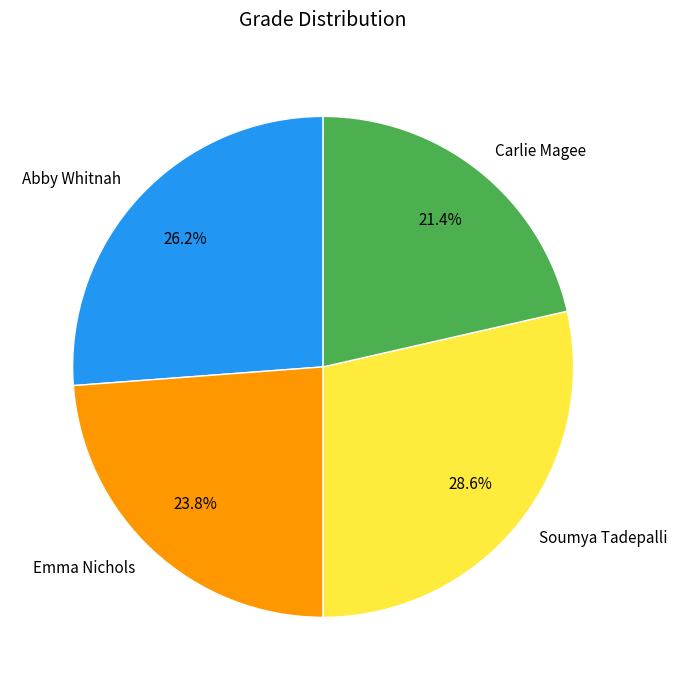

How much of the chart is everything except Carlie Magee?

78.6%